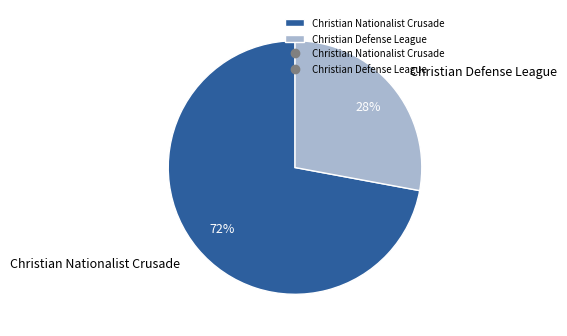

Do Christian Defense League and Christian Nationalist Crusade together represent more than half of the pie?

Yes